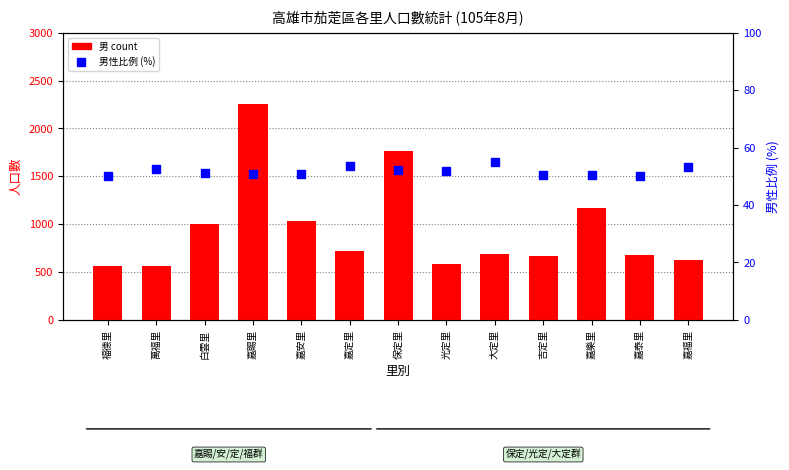

Is the value of 男性比例 (%) at 吉定里 greater than the value of 男 (count) at 白雲里?

No